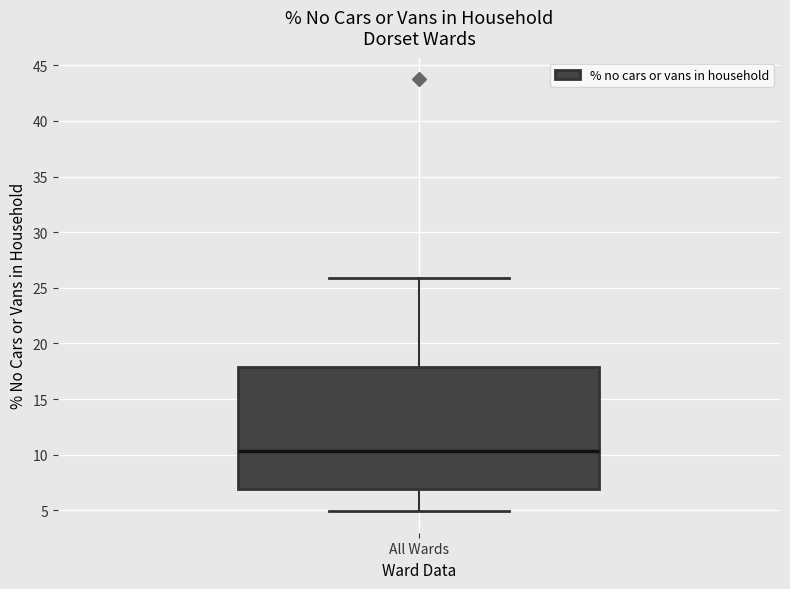

Transcribe this box plot: give where the median line is, the range the box spans, and where the two whiskers end, as read against the y-axis. The values are not printed on the chart, so give them approximately, as read against the axis.

median 10.5, box 7.0 to 18.0, whiskers 5.0 to 26.0